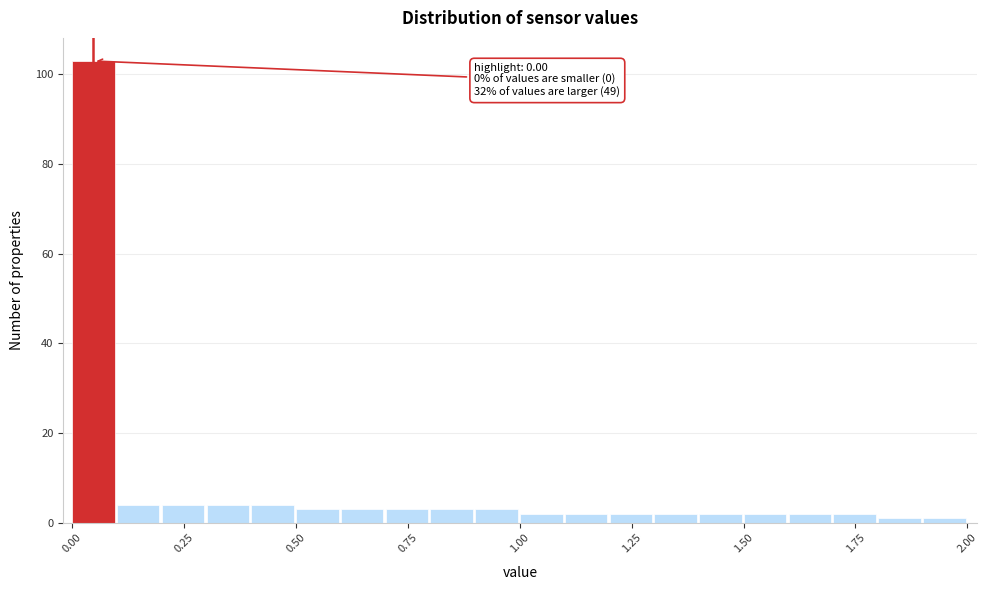

Read against the x-axis, roughly where is the centre of the tallest bar?

0.05